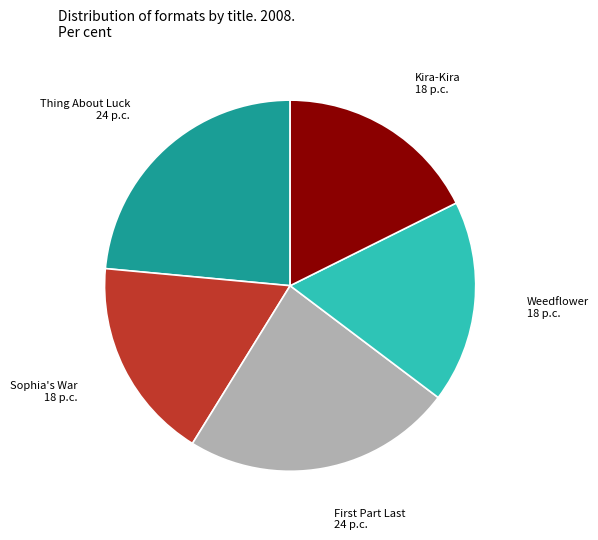

Do Thing About Luck and Kira-Kira together represent more than half of the pie?

No